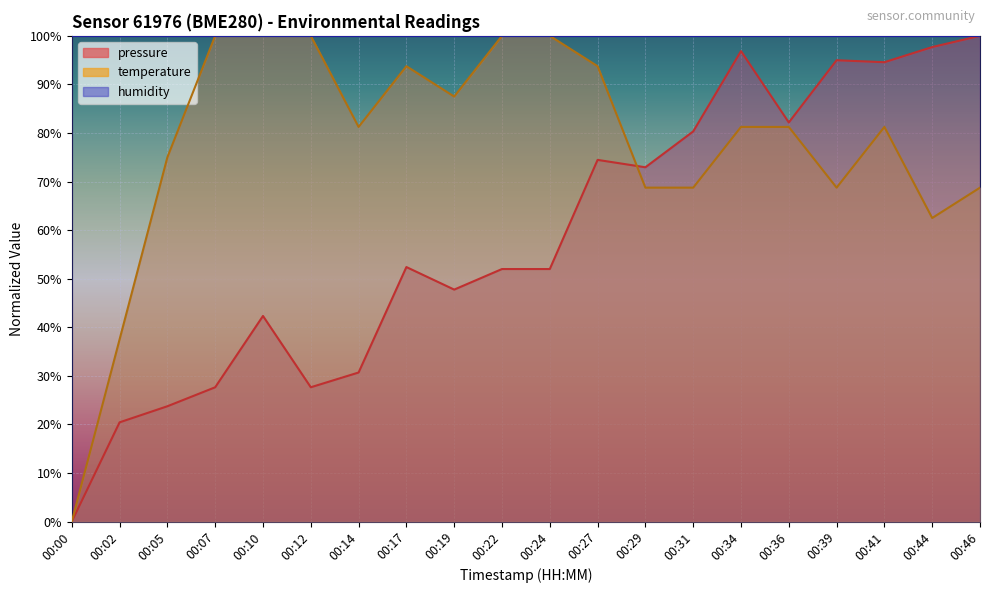

Where is the first local maximum for pressure?

00:10